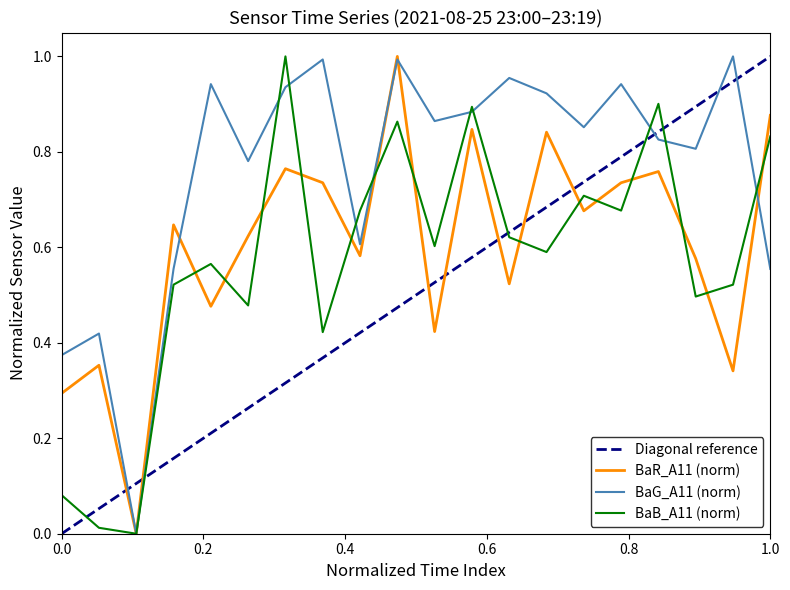

Is this an area chart (filled region under the line)?

No